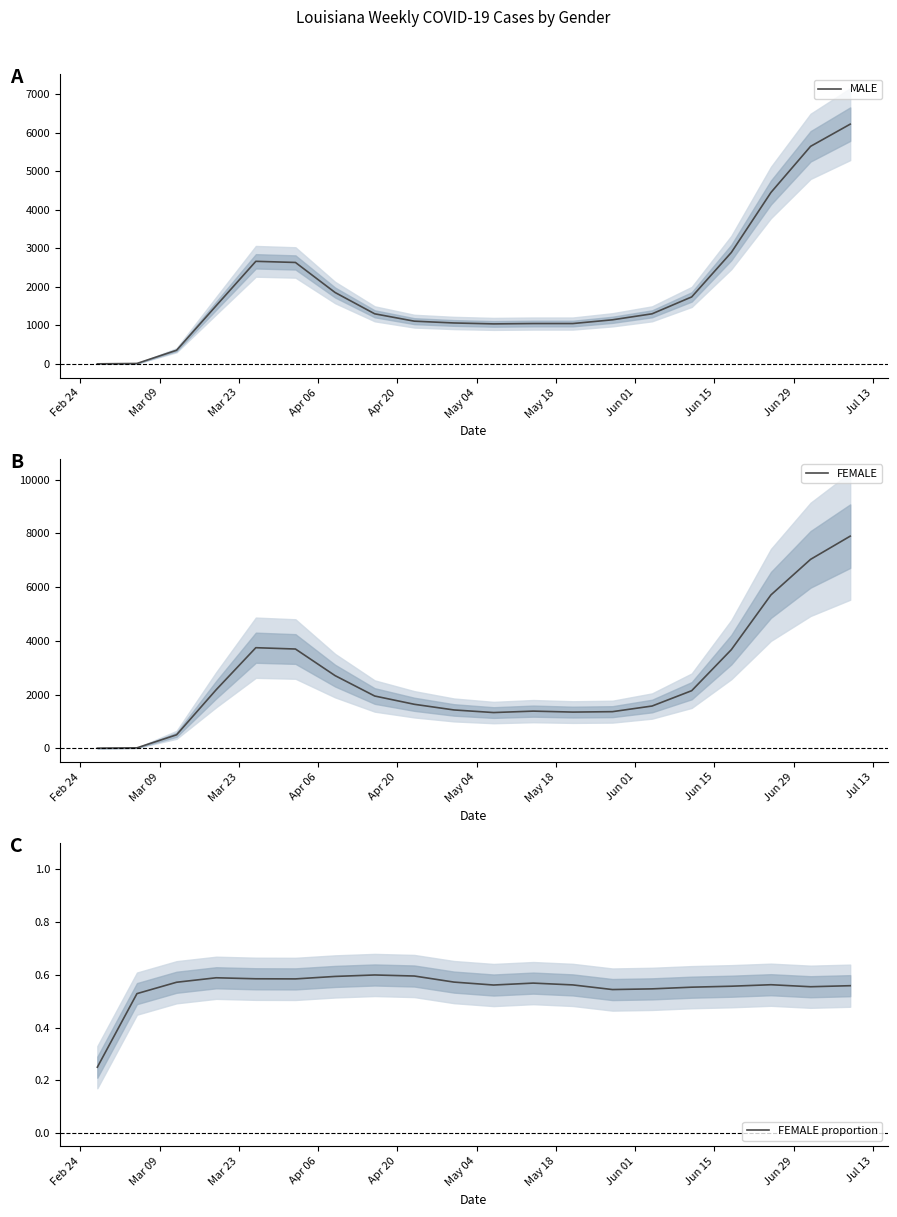

True or false: FEMALE proportion has more than 0 interior local peaks.

True